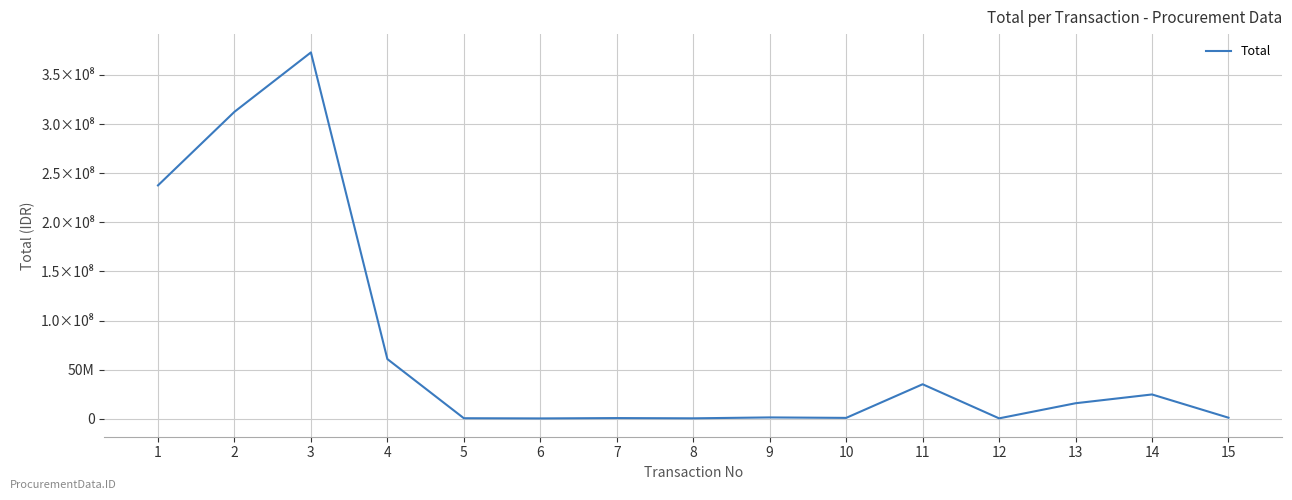

What is the difference between the second highest and minimum values?

312100000